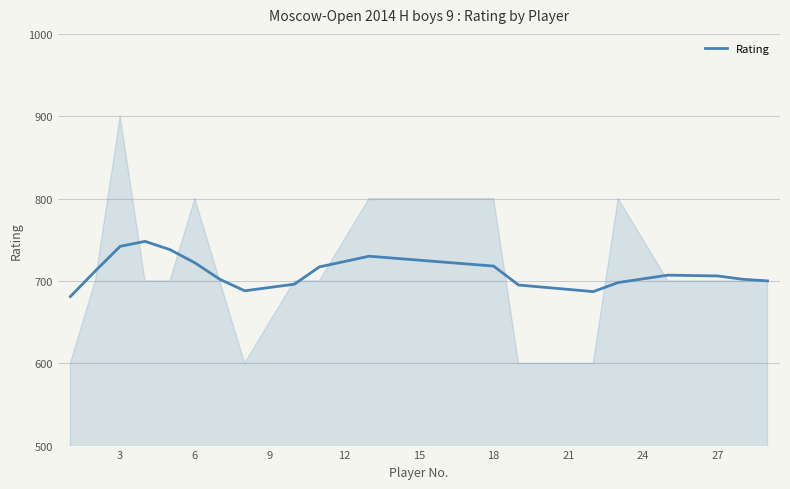

What is the lowest value of the Rating series?

681